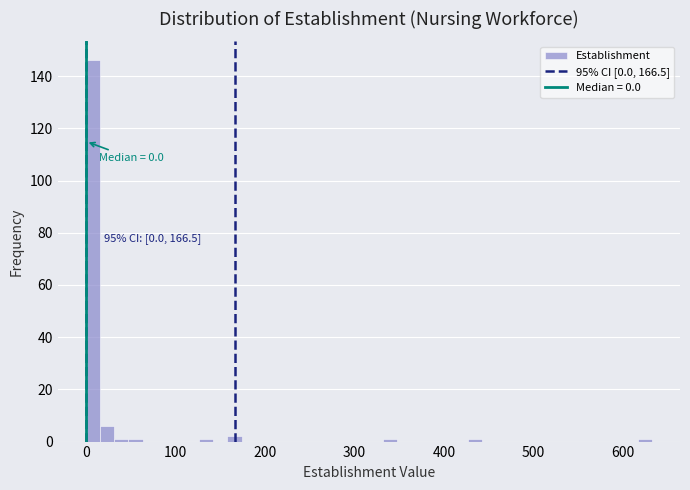

Around what value on the x-axis is the tallest bar? Give the approximate position of its centre, as read against the axis.

10